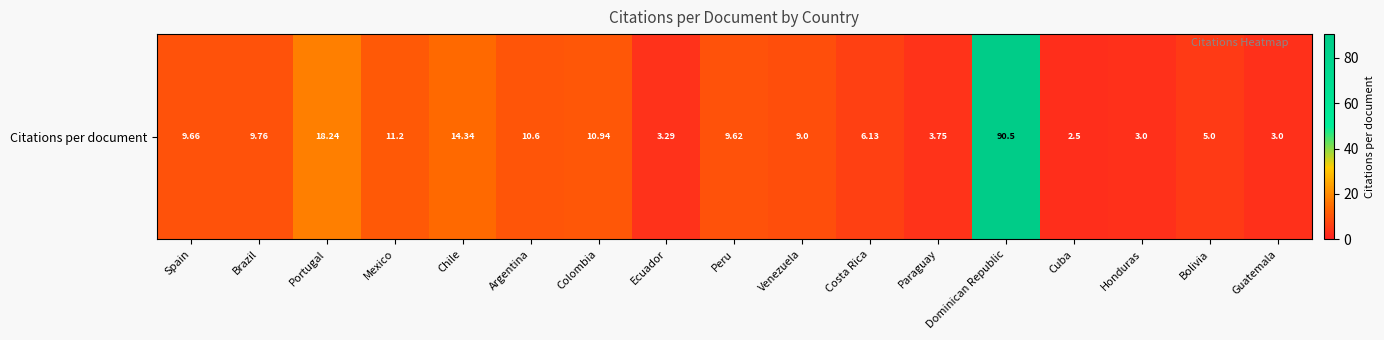

What is the difference between the second highest and second lowest values?

15.2